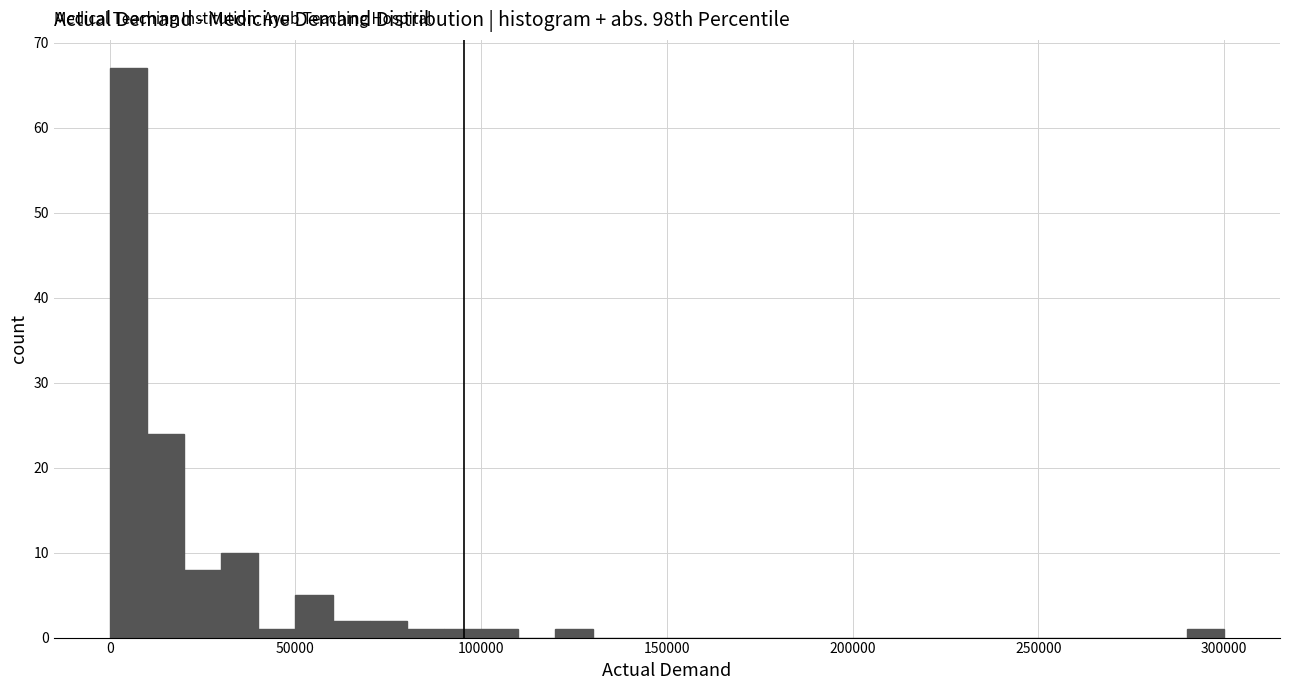

Read against the x-axis, roughly where is the centre of the tallest bar?

5000